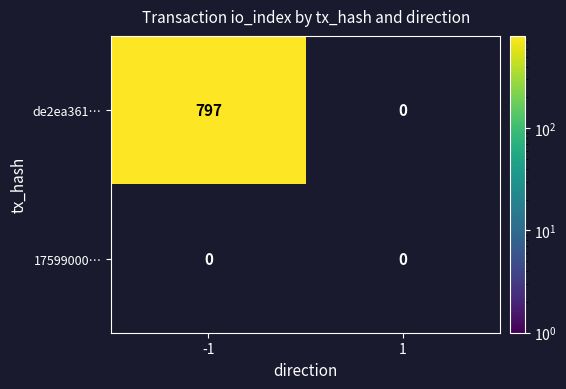

What is the greatest value displayed?

797